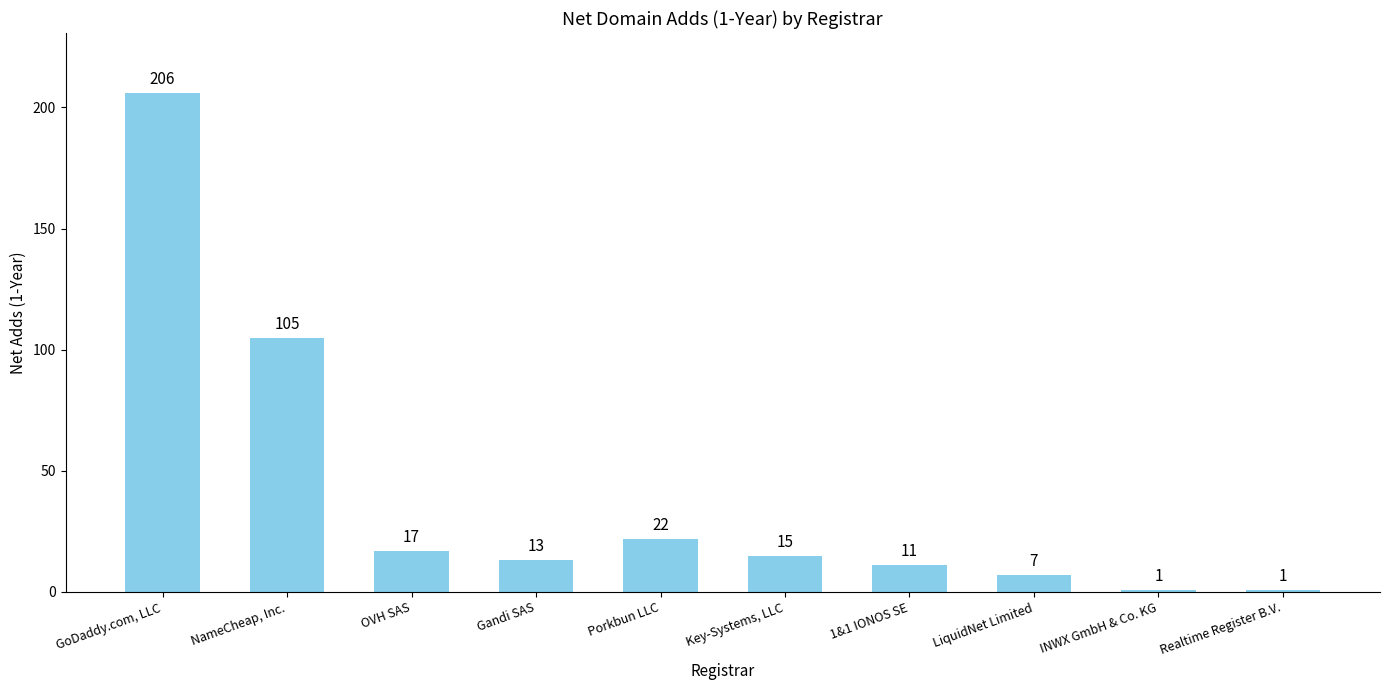

Which category has the highest value across all series?

GoDaddy.com, LLC